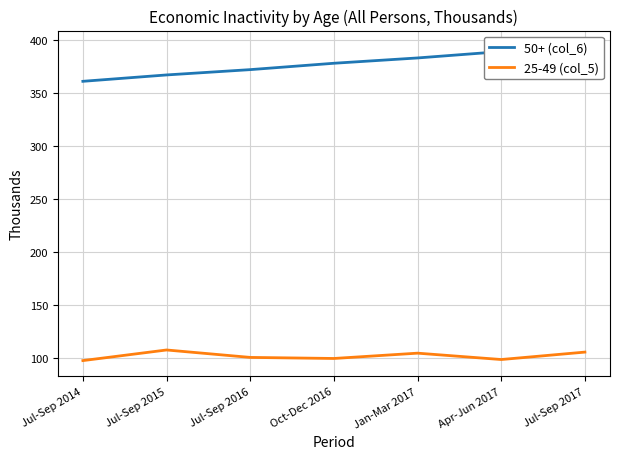

List the series in order of their overall mean, highest first.

50+ (col_6), 25-49 (col_5)